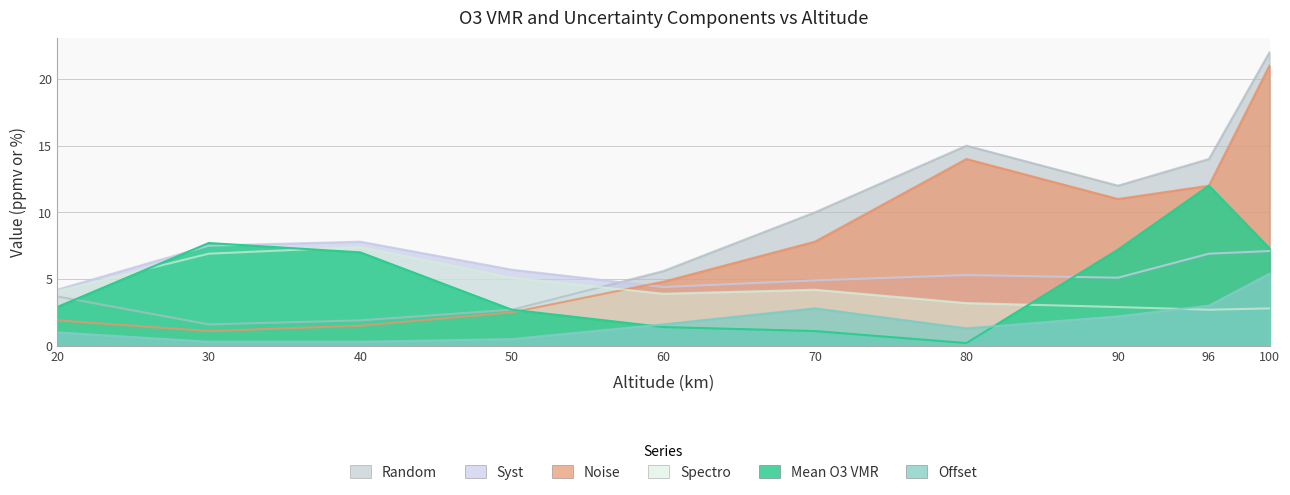

What is the value of the Offset point at the 7th from the left?

1.3